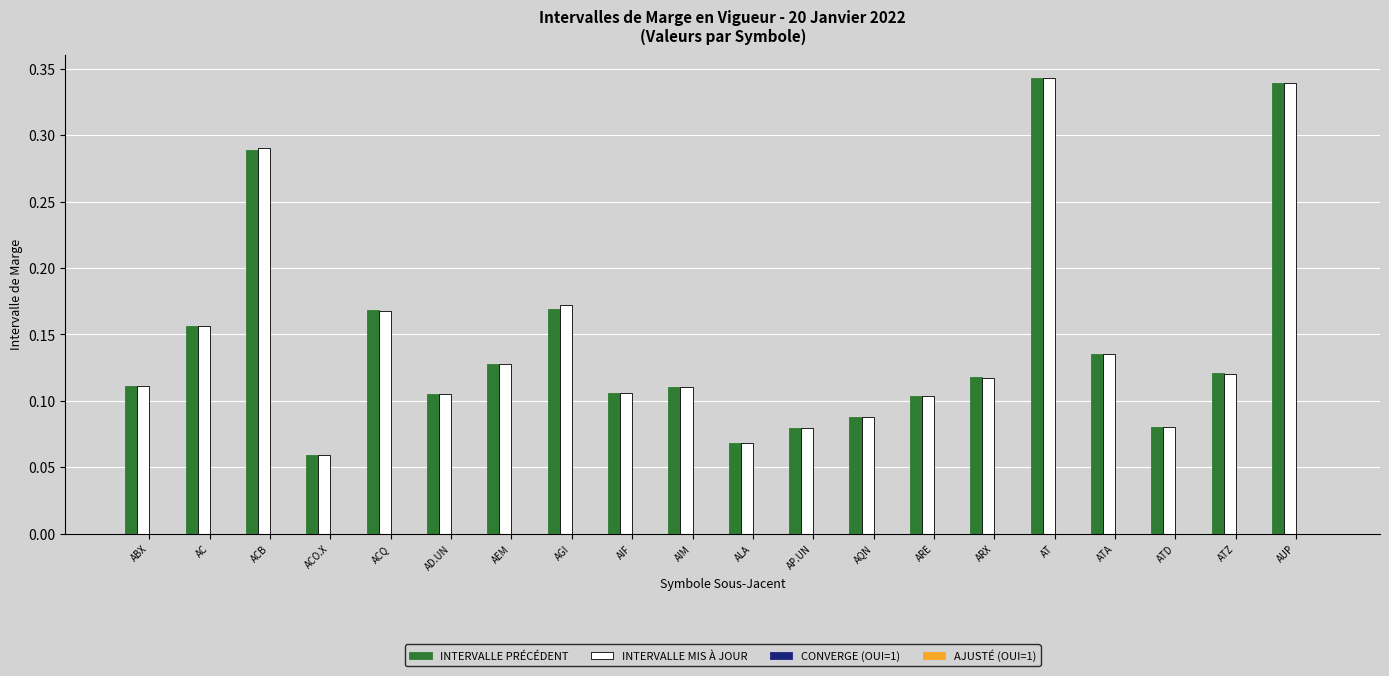

What is the difference between the highest and lowest values at ACO.X?

0.0